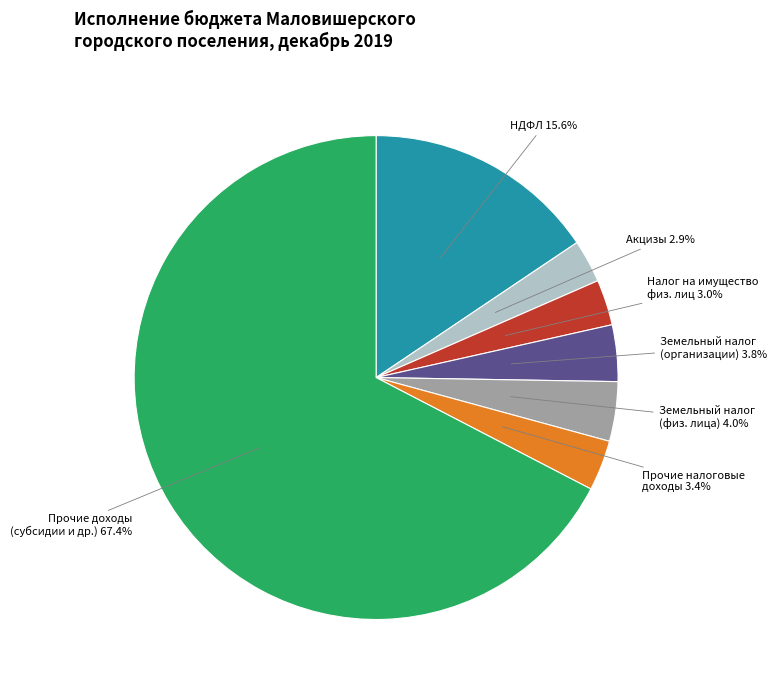

To the nearest percent, what is the average slice percentage?

14%